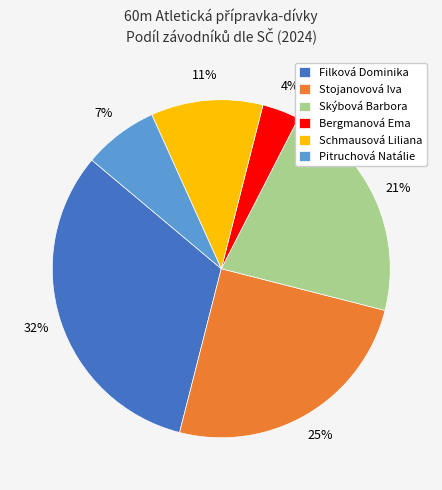

Which has a higher value, Bergmanová Ema or Pitruchová Natálie?

Pitruchová Natálie